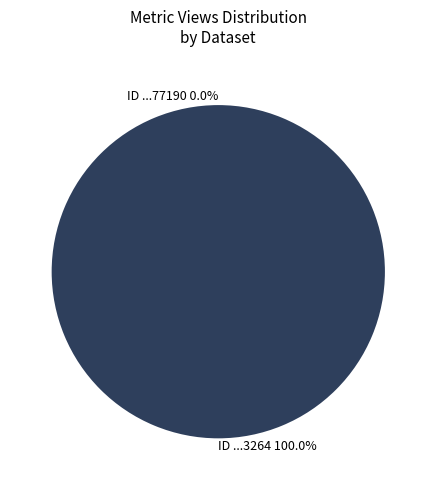

Is it true that 60d201a20781901de9633264 is 100% of the pie?

True